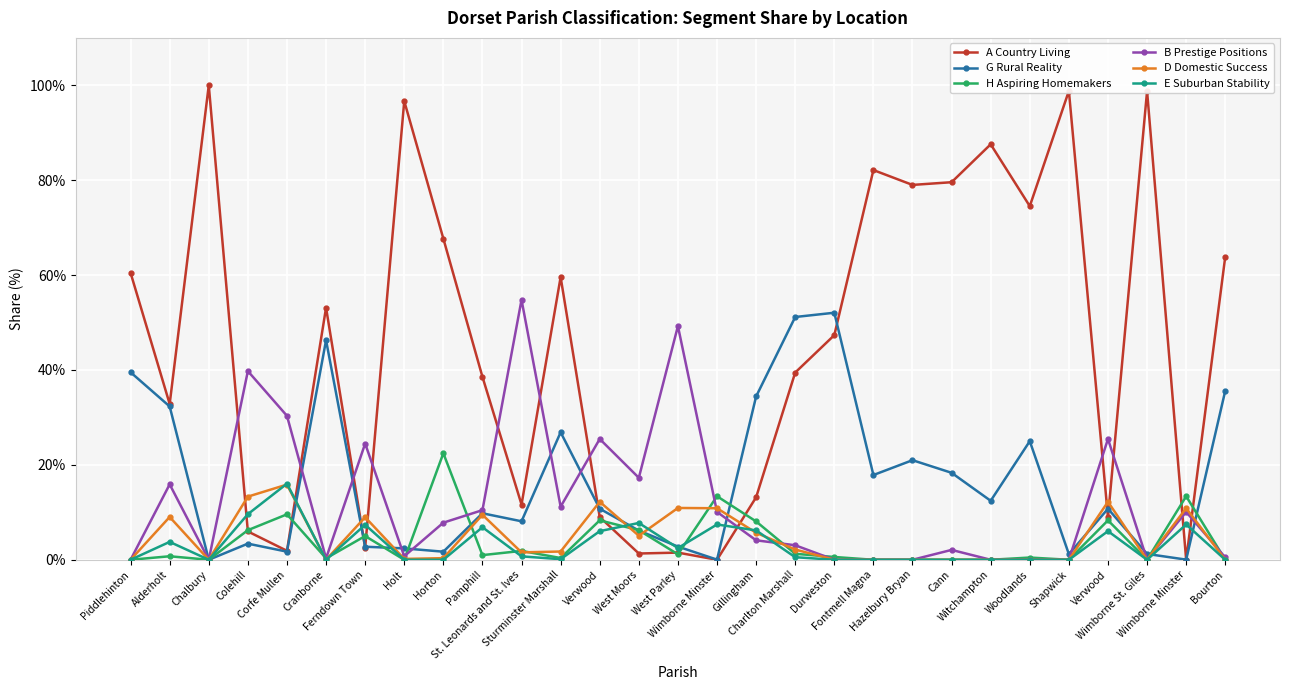

Which series changed the most between Wimborne Minster and Durweston?

G Rural Reality